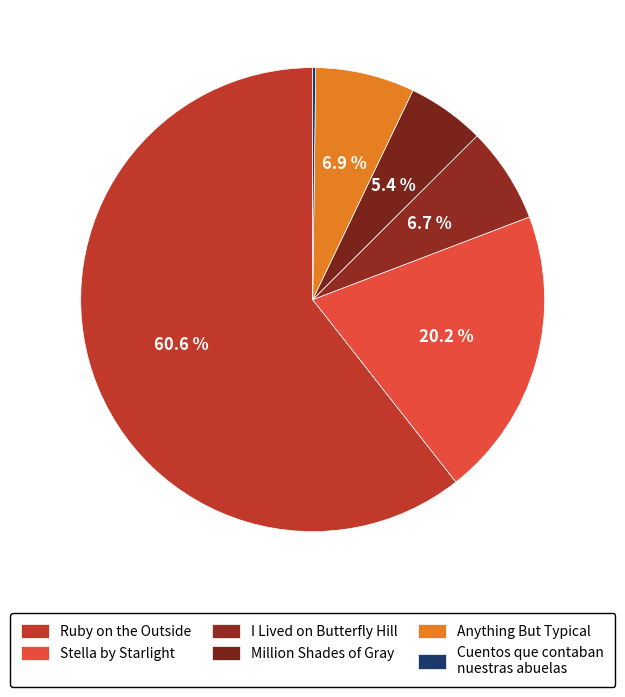

To the nearest percent, what is the average slice percentage?

17%